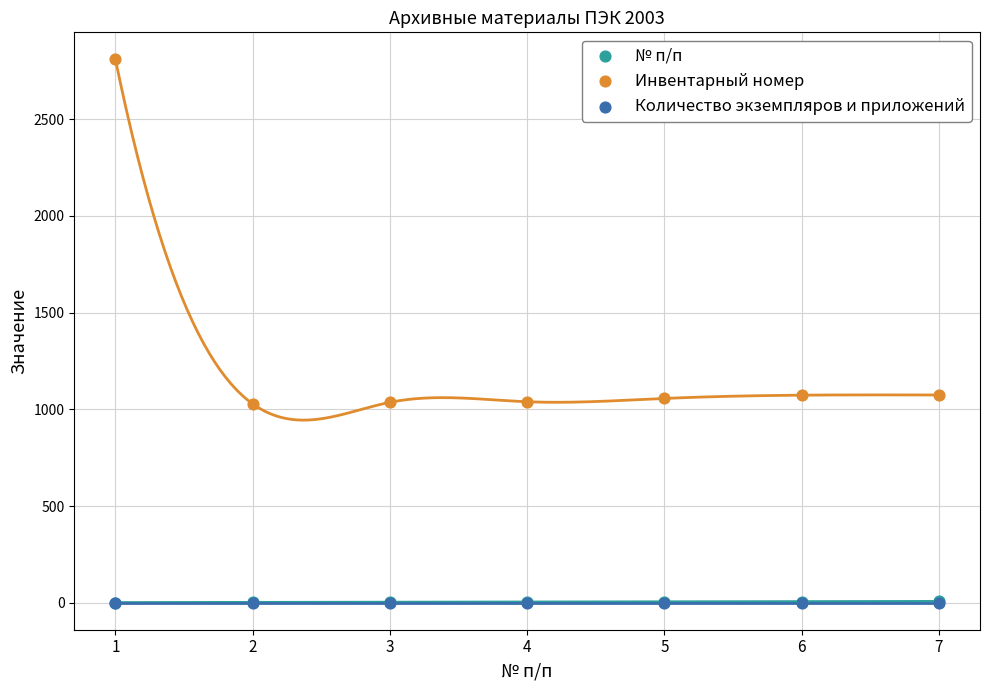

Which series has the widest spread of Y values?

Инвентарный номер